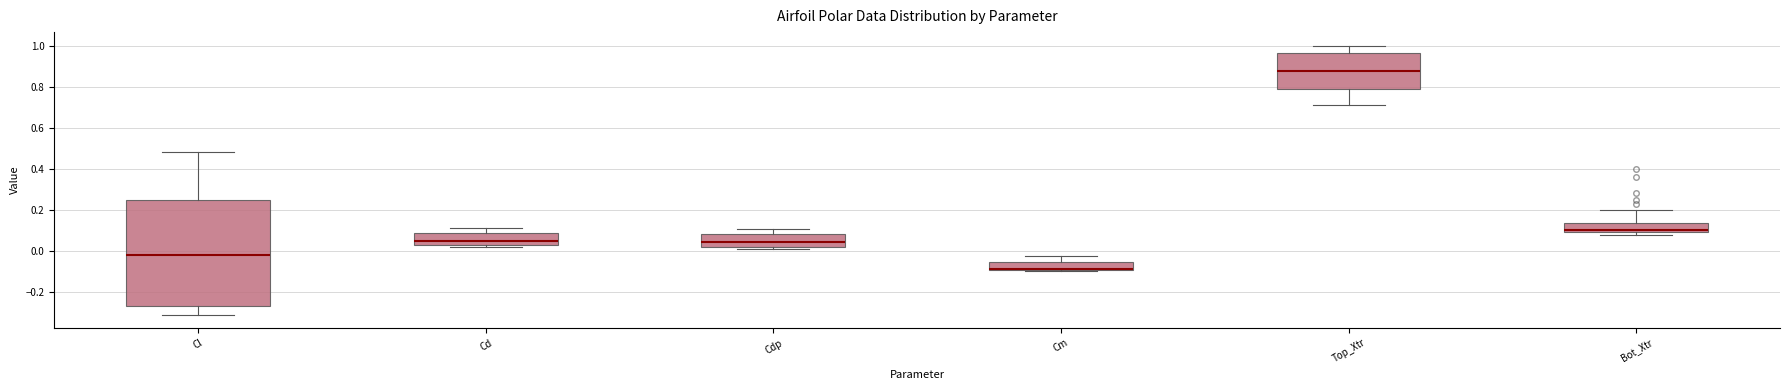

Reading left to right, transcribe this box plot: for each box, give where its median line is, the range the box spans, and where its two whiskers end, as read against the y-axis. The values are not printed on the chart, so give them approximately, as read against the axis.

Cl: median -0.02, box -0.26 to 0.24, whiskers -0.32 to 0.48
Cd: median 0.04, box 0.02 to 0.08, whiskers 0.02 (just below the box's lower edge) to 0.12
Cdp: median 0.04, box 0.02 to 0.08, whiskers 0.00 to 0.10
Cm: median -0.08 (drawn on the box's lower edge), box -0.10 to -0.06, whiskers -0.10 to -0.02
Top_Xtr: median 0.88, box 0.78 to 0.96, whiskers 0.70 to 1.00
Bot_Xtr: median 0.10, box 0.08 to 0.14, whiskers 0.08 (just below the box's lower edge) to 0.20